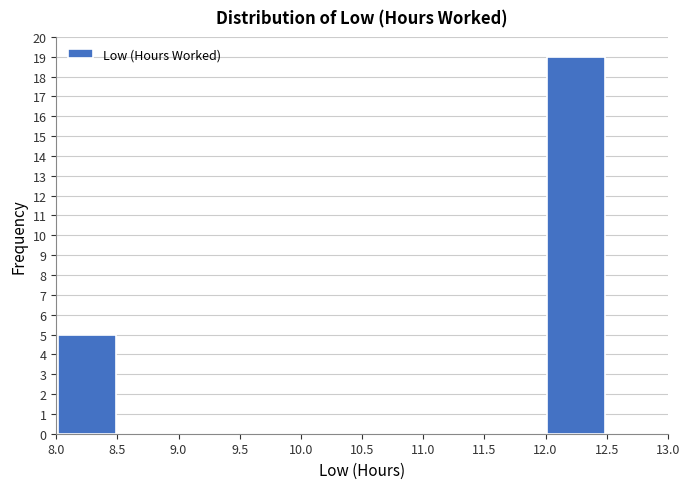

How tall is the bar that spans 12.0 to 12.5 on the x-axis? The values are not printed on the chart, so give them approximately, as read against the axis.

19